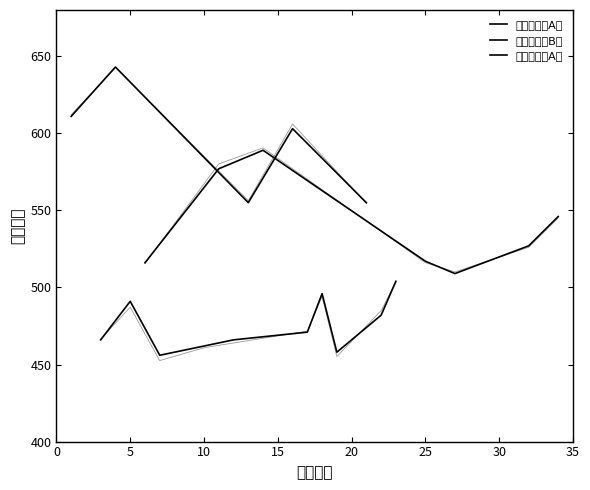

At which label does 本科第一批A类 first exceed 591?

1